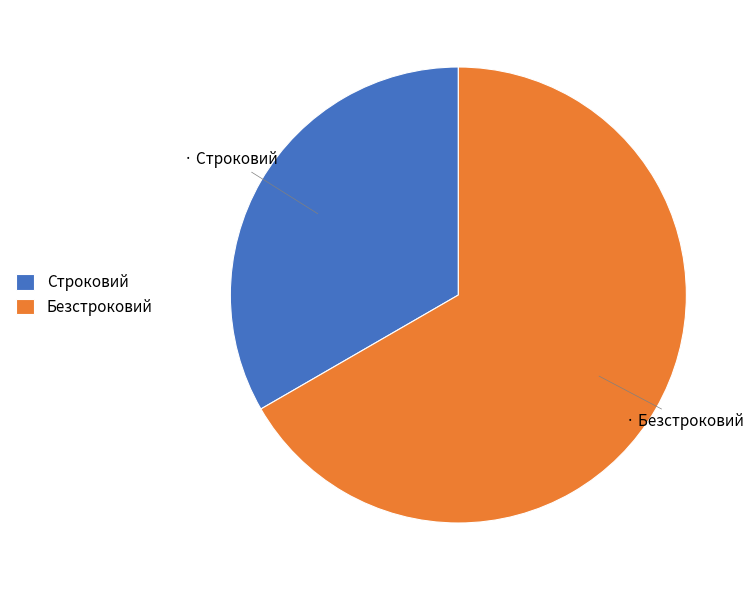

Approximately how many times larger is the value at Строковий compared to Безстроковий?

0.5